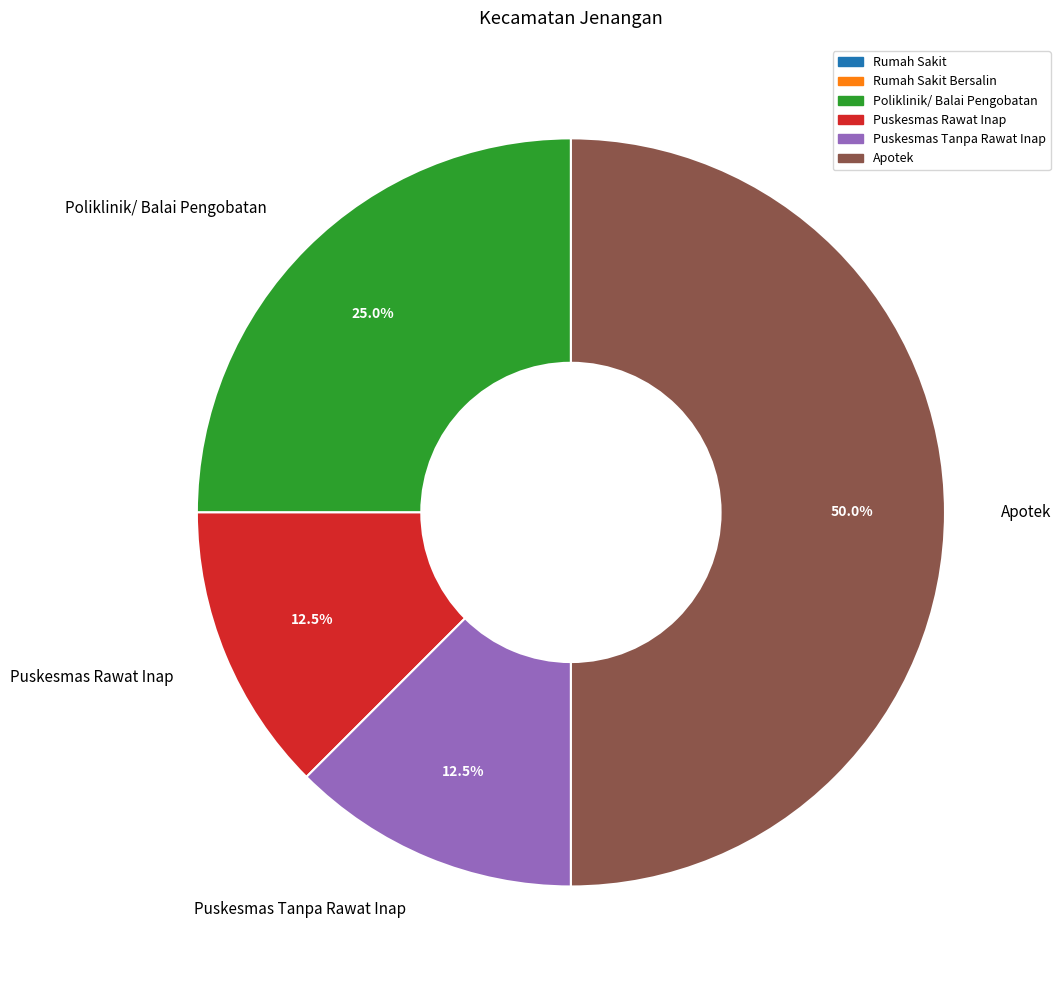

Do Puskesmas Tanpa Rawat Inap and Poliklinik/ Balai Pengobatan together represent more than half of the pie?

No